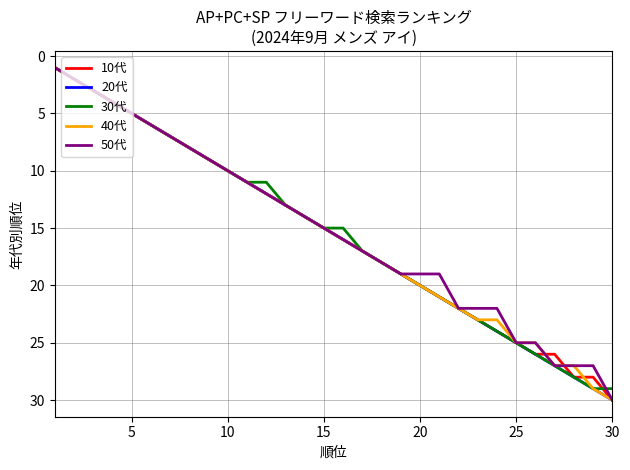

At how many categories does at least one series exceed 22?

8